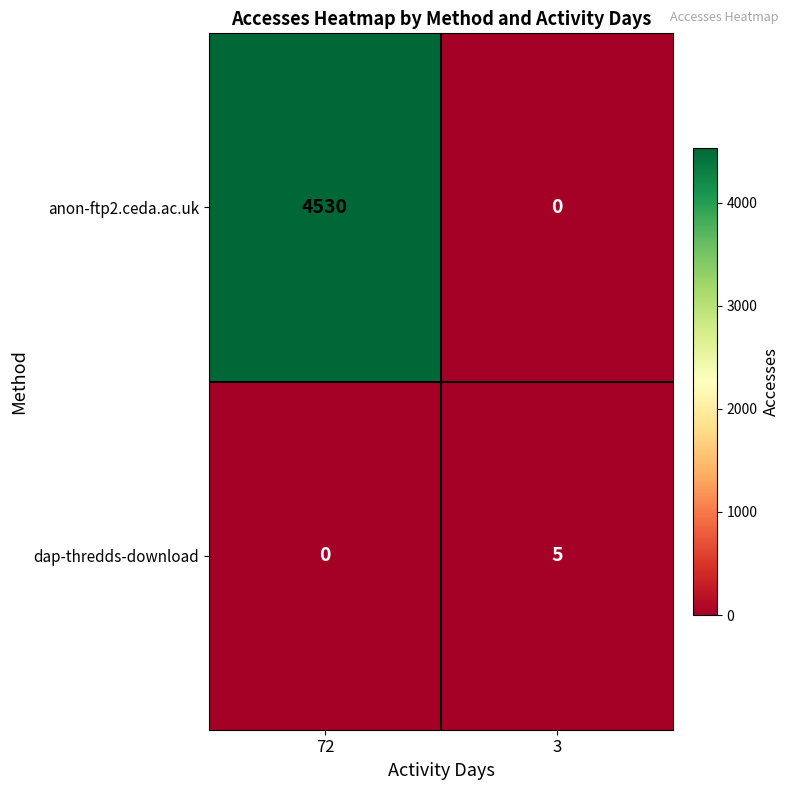

What is the sum of all dap-thredds-download values?

5